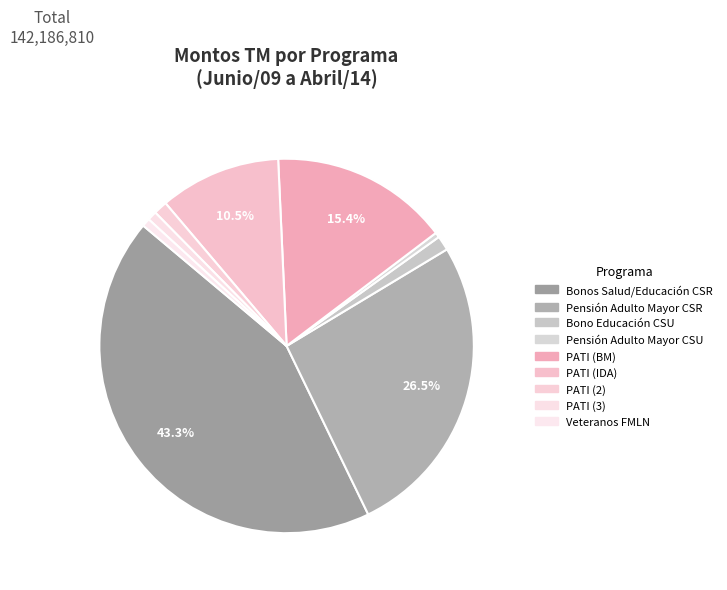

What is the change in value from PATI (IDA) to PATI (3)?

-13852690.0